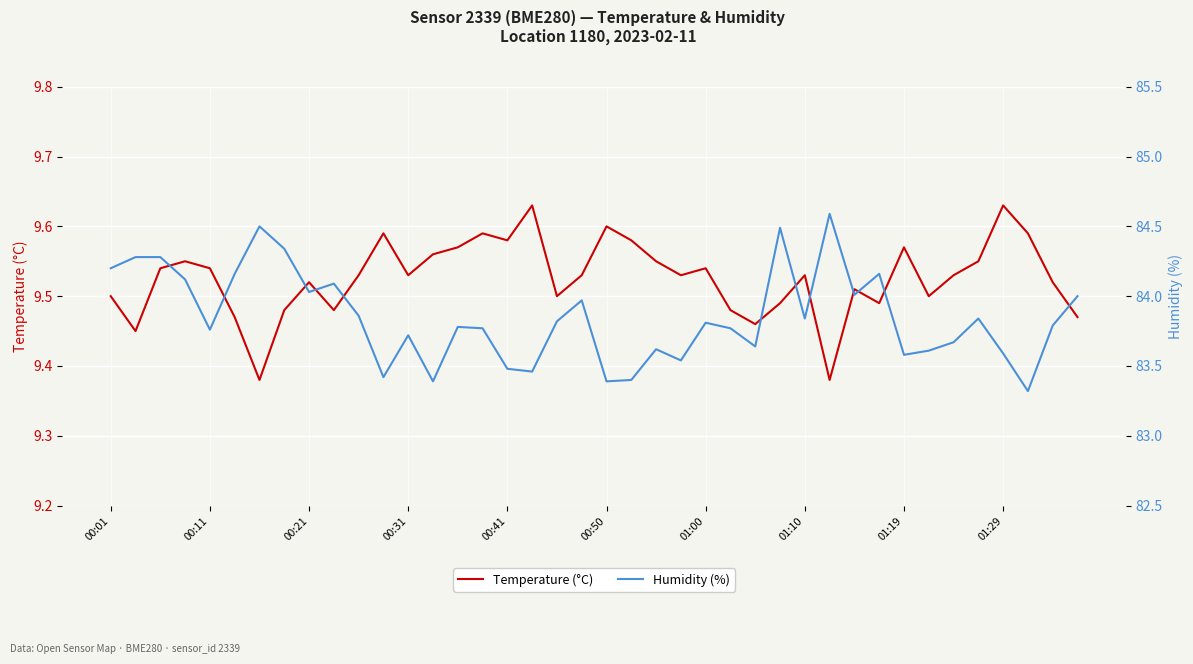

List the series in order of their peak value, highest first.

Humidity (%), Temperature (°C)